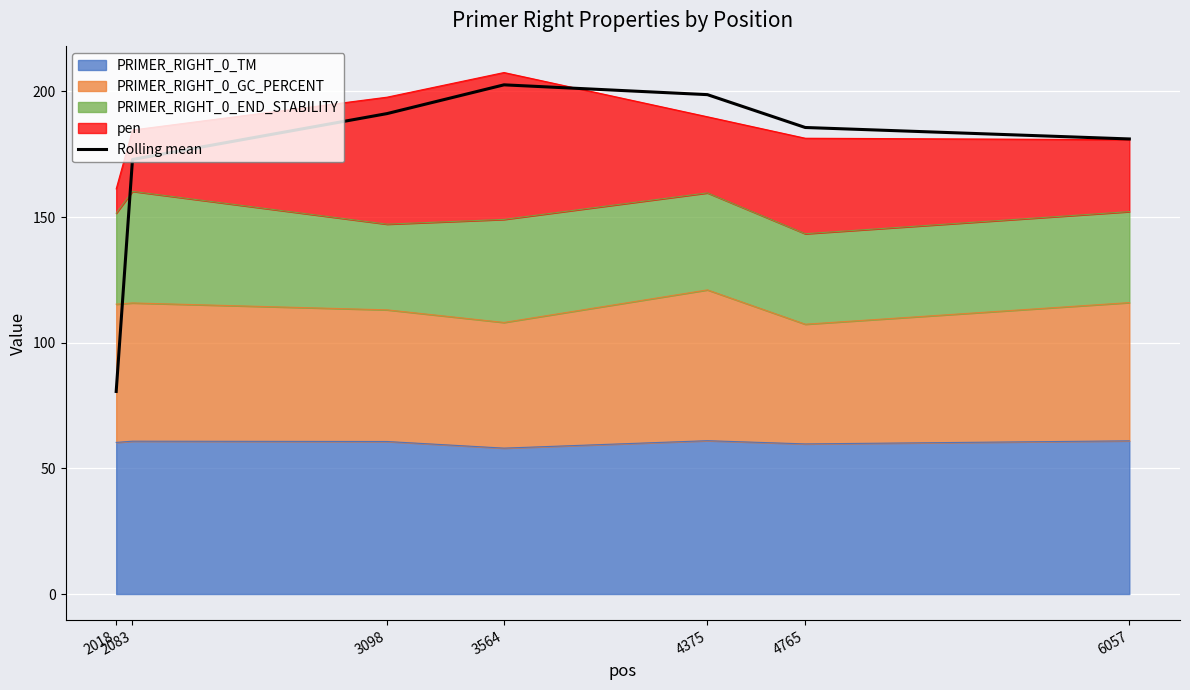

What is the value of the 1st point from the left?

80.6